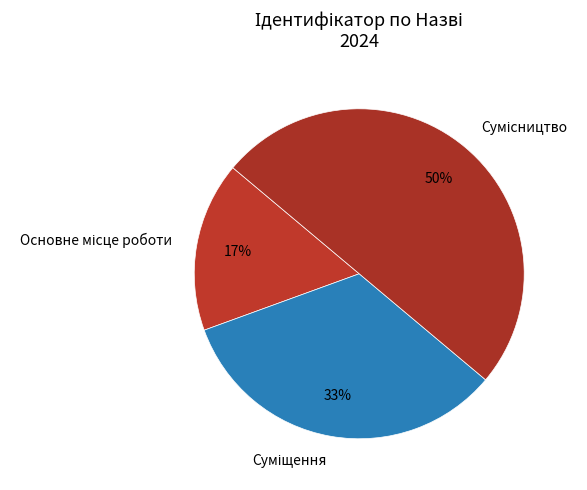

To the nearest percent, what is the difference between the largest and smallest slice percentages?

33%